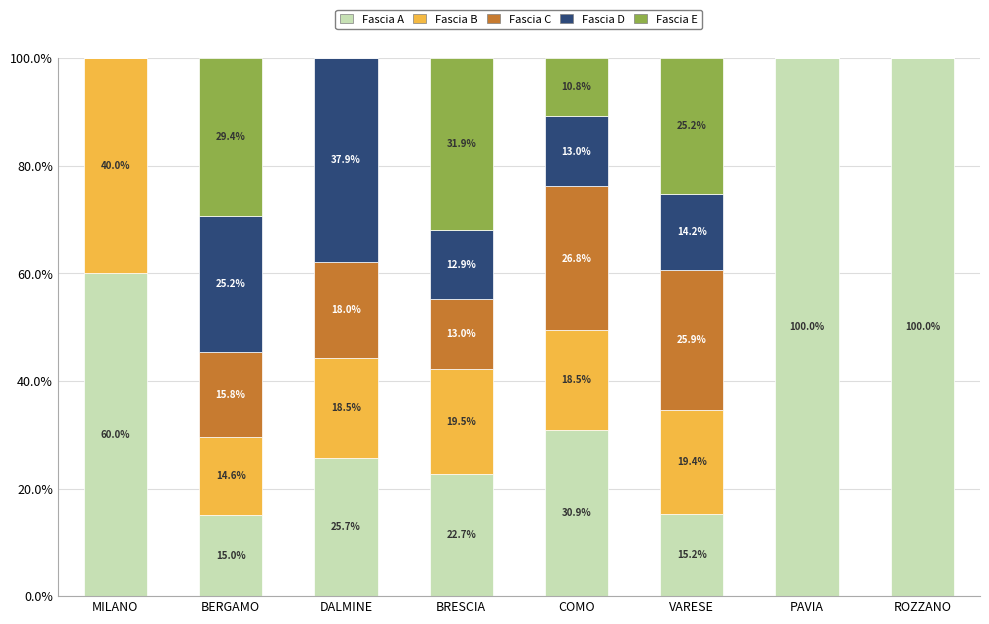

Reading left to right, transcribe the values for Fascia A.

MILANO=60.0	BERGAMO=15.0	DALMINE=25.7	BRESCIA=22.7	COMO=30.9	VARESE=15.2	PAVIA=100.0	ROZZANO=100.0